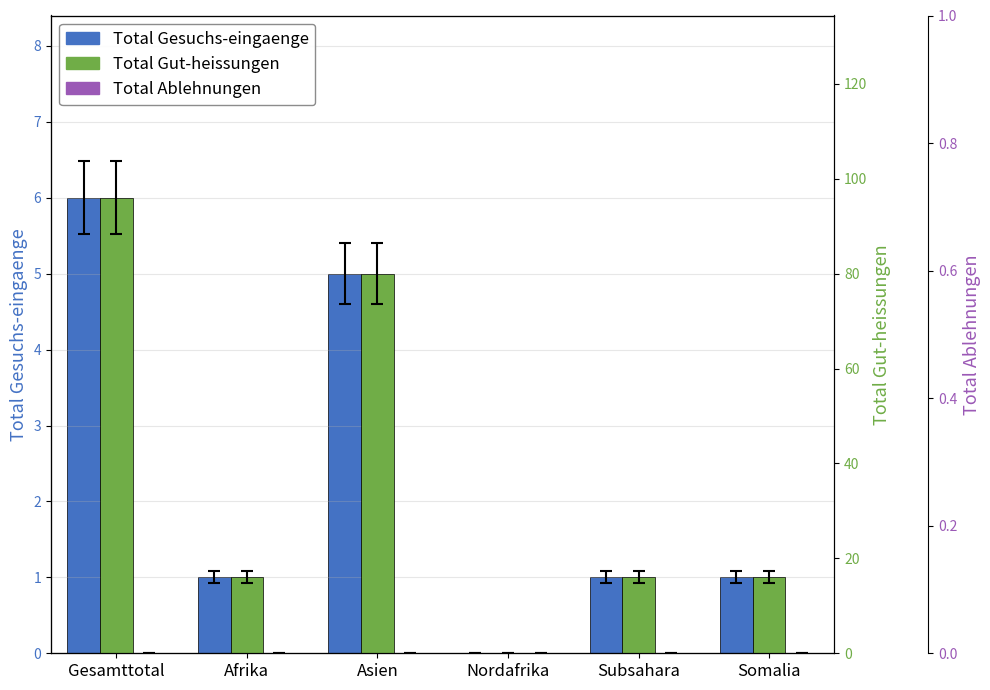

What is the difference between the second highest and minimum values in the Total Gesuchs-eingaenge series?

5